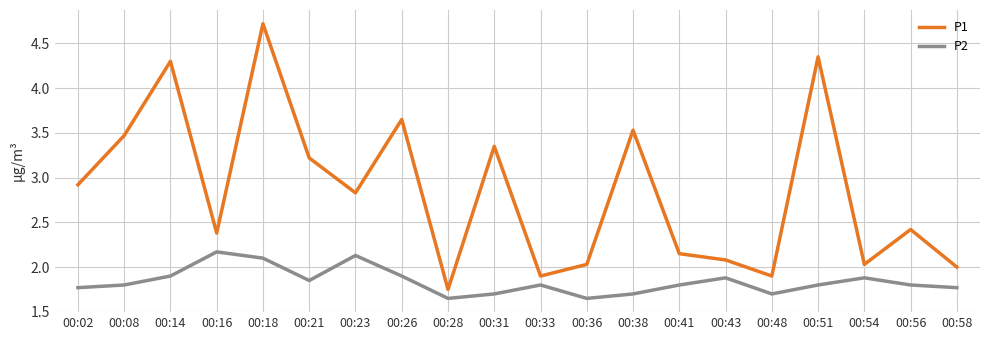

At which category is the sum across all series the highest?

00:18